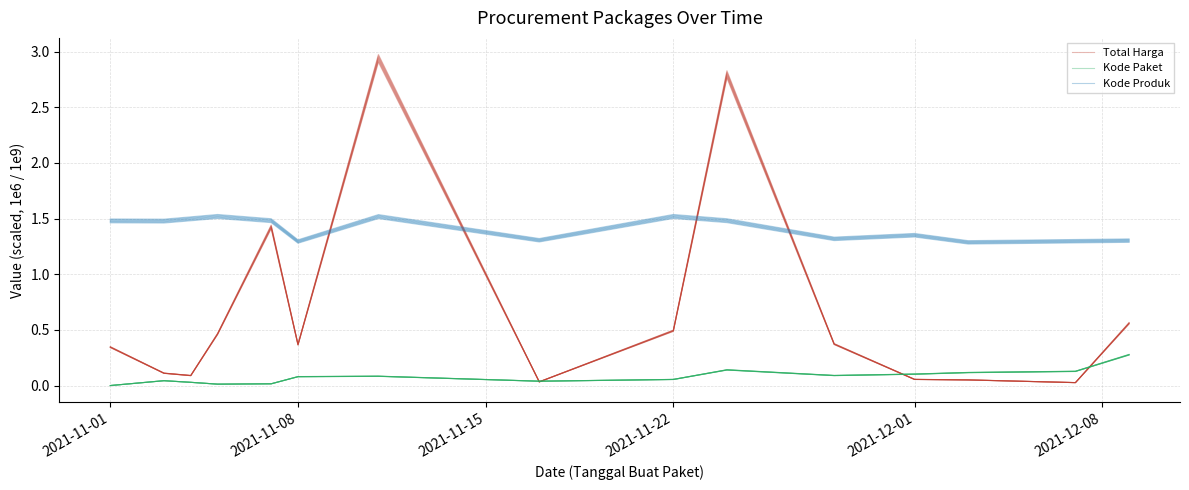

What is the difference between the maximum and minimum values in the Total Harga series?

2.9